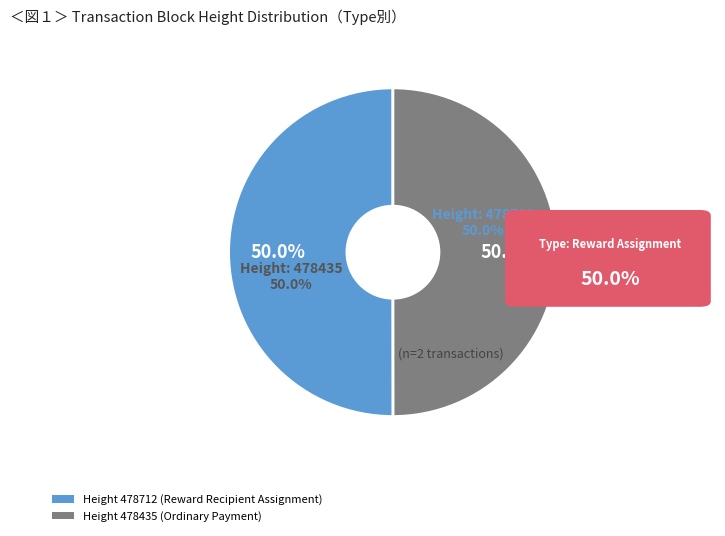

How many segments does this pie chart have?

2